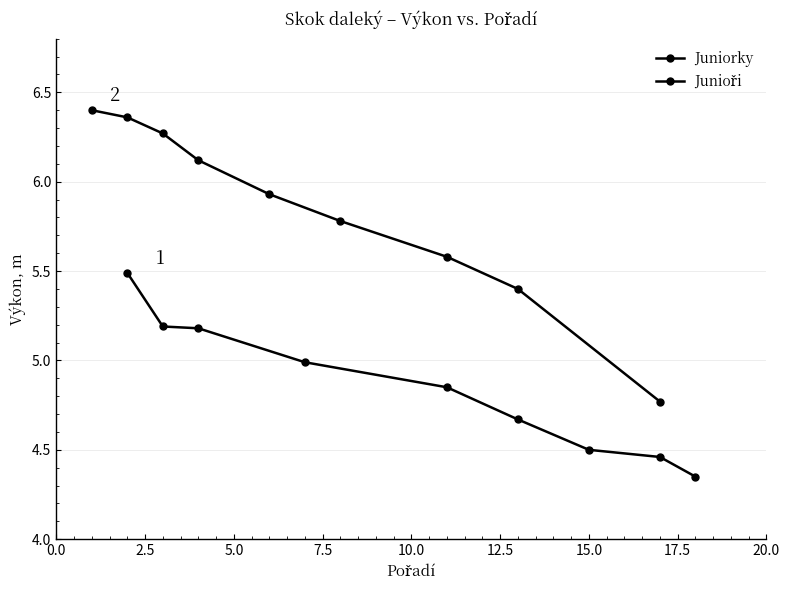

Reading right to left, list all the values displayed in this chart.

Juniorky: 4.3	4.5	4.5	4.7	4.8	5.0	5.2	5.2	5.5
Junioři: 4.8	5.4	5.6	5.8	5.9	6.1	6.3	6.4	6.4